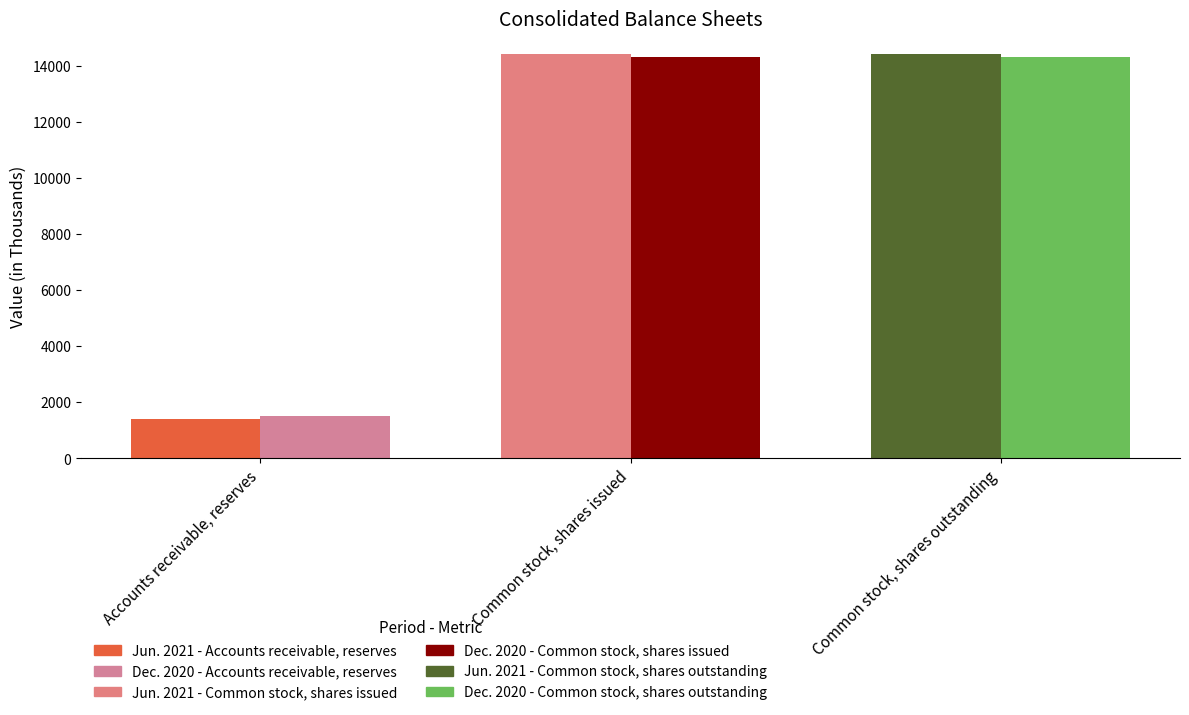

What is the difference between the second highest and minimum values in the Jun. 30, 2021 series?

13005